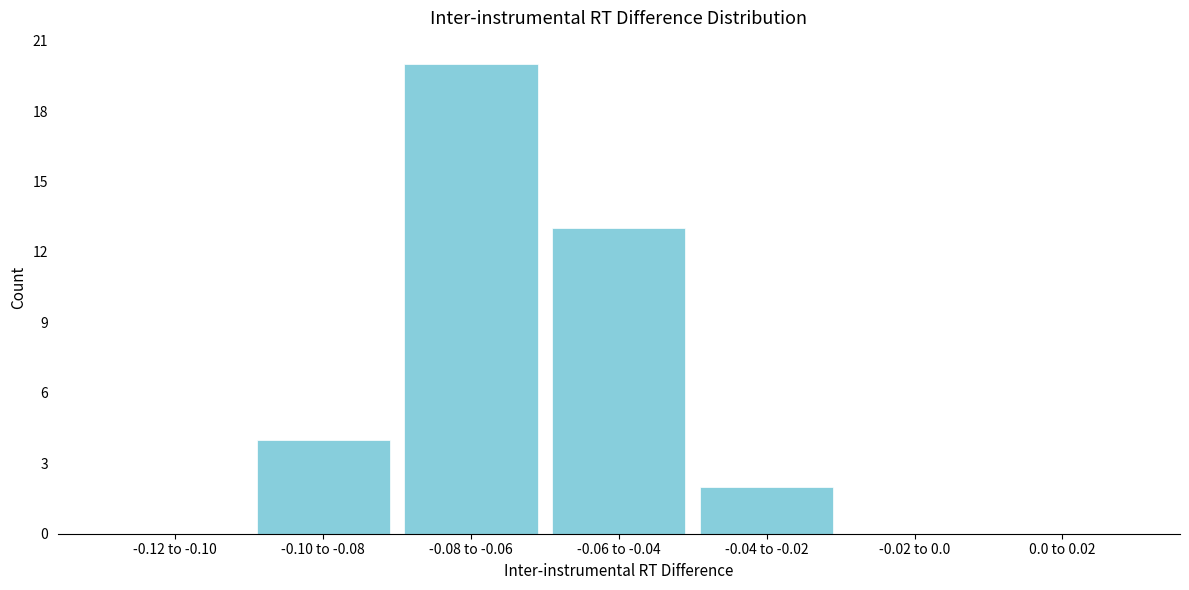

Reading right to left, list all the values displayed in this chart.

0.0 to 0.02=0	-0.02 to 0.0=0	-0.04 to -0.02=2	-0.06 to -0.04=13	-0.08 to -0.06=20	-0.10 to -0.08=4	-0.12 to -0.10=0